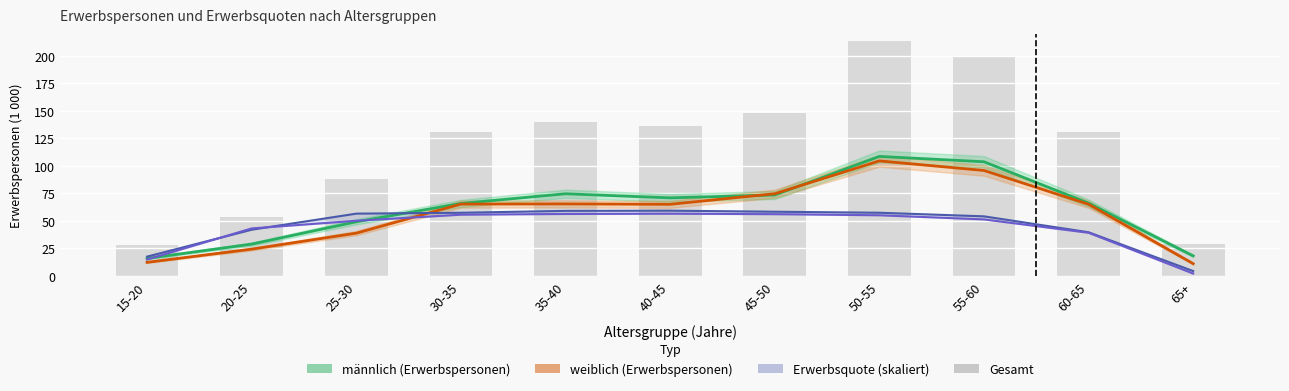

Reading left to right, extract all data points from this chart.

männlich (Erwerbspersonen): 15-20=15.9	20-25=29.0	25-30=49.2	30-35=65.9	35-40=74.7	40-45=71.0	45-50=73.6	50-55=108.7	55-60=103.8	60-65=66.2	65+=18.3
weiblich (Erwerbspersonen): 15-20=12.4	20-25=24.4	25-30=38.9	30-35=65.3	35-40=65.5	40-45=65.1	45-50=74.7	50-55=104.6	55-60=95.9	60-65=65.1	65+=11.2
Quote männlich (skaliert): 15-20=17.6	20-25=42.0	25-30=56.6	30-35=57.4	35-40=59.2	40-45=59.3	45-50=58.4	50-55=57.5	55-60=54.2	60-65=39.7	65+=4.4
Quote weiblich (skaliert): 15-20=14.9	20-25=43.2	25-30=50.2	30-35=55.7	35-40=56.3	40-45=56.6	45-50=56.2	50-55=55.2	55-60=51.4	60-65=39.2	65+=2.2
Gesamt (Erwerbspersonen): 15-20=28.3	20-25=53.3	25-30=88.2	30-35=131.2	35-40=140.2	40-45=136.1	45-50=148.4	50-55=213.3	55-60=199.7	60-65=131.3	65+=29.4